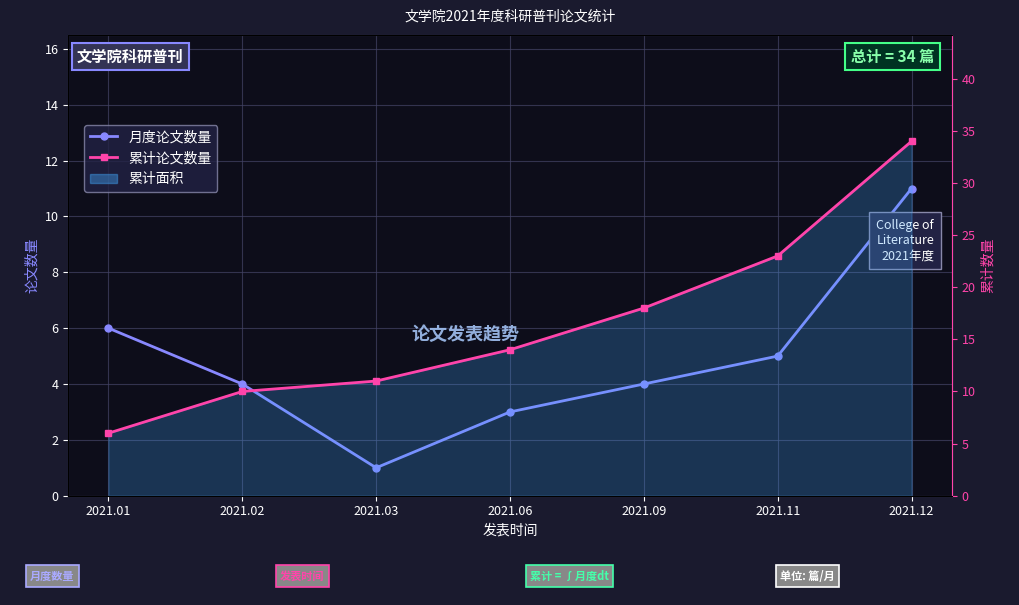

Which category has the lowest value in the 累计论文数量 series?

2021.01